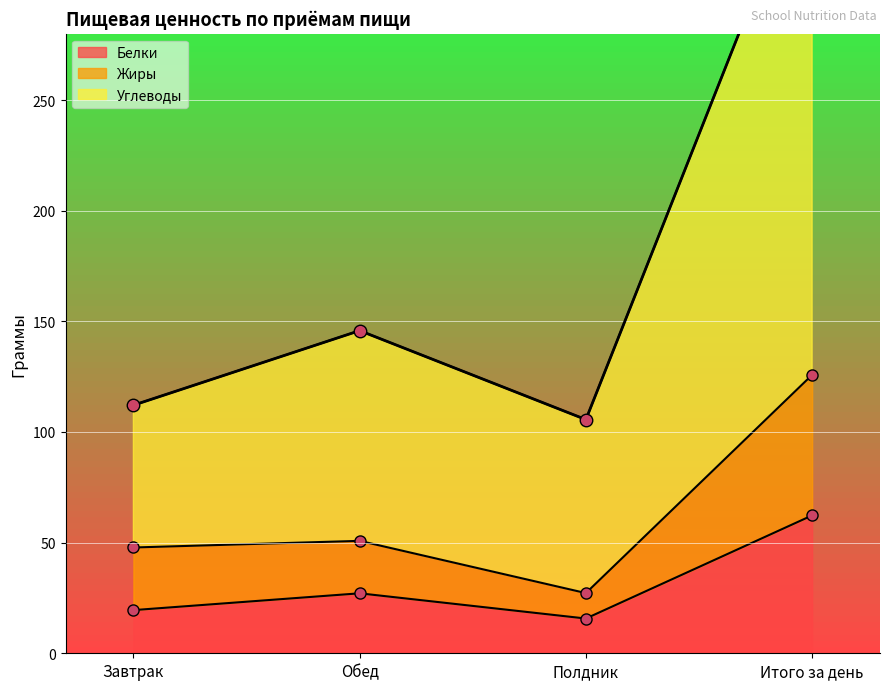

True or false: Жиры and Углеводы cross at least once.

False